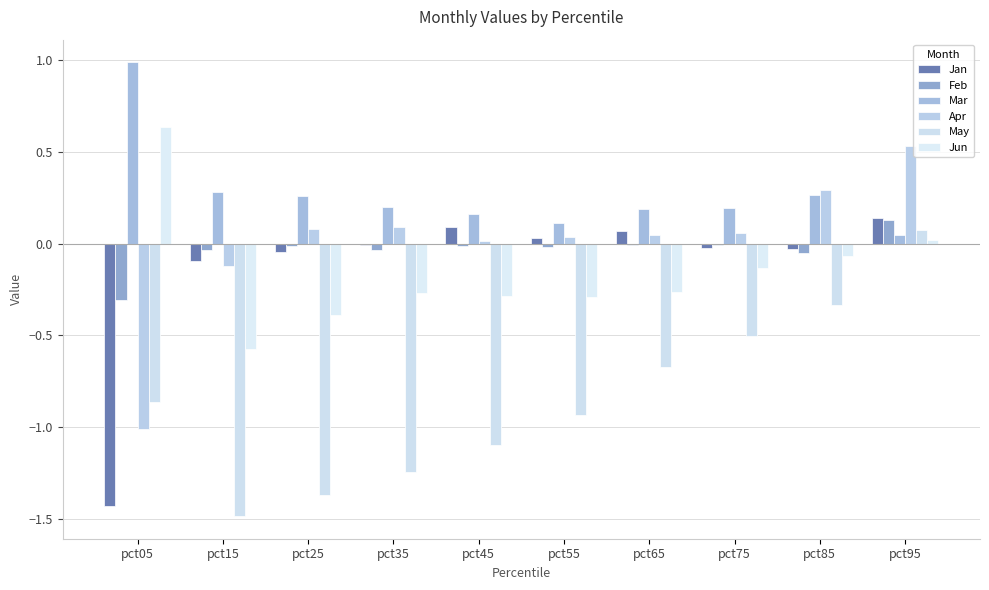

What is the greatest value displayed?

1.0